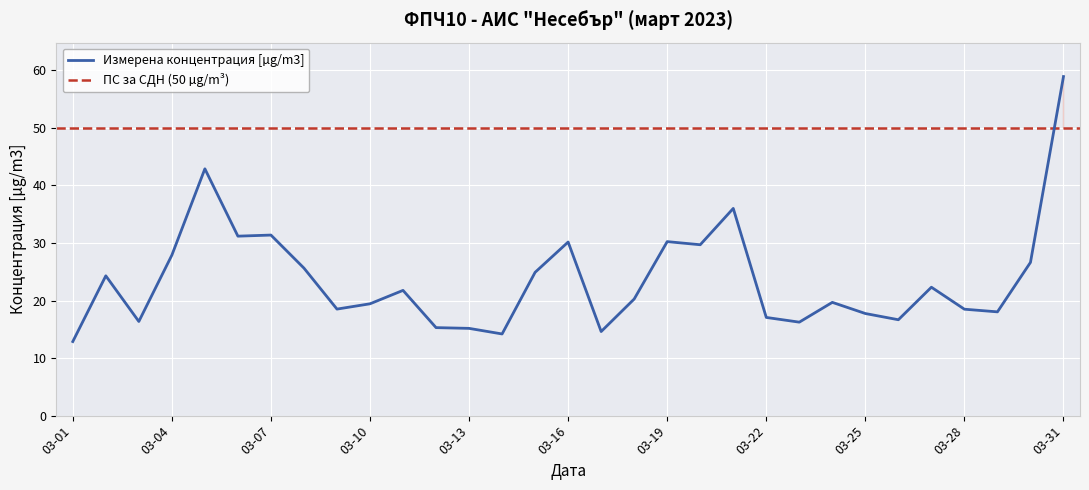

Count the number of categories in the chart.

31